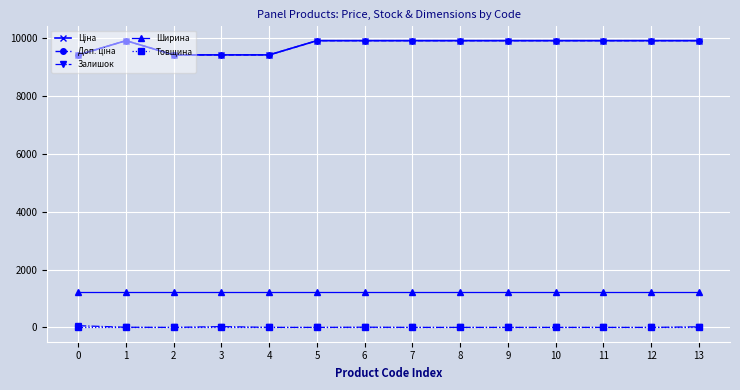

Is this an area chart (filled region under the line)?

No